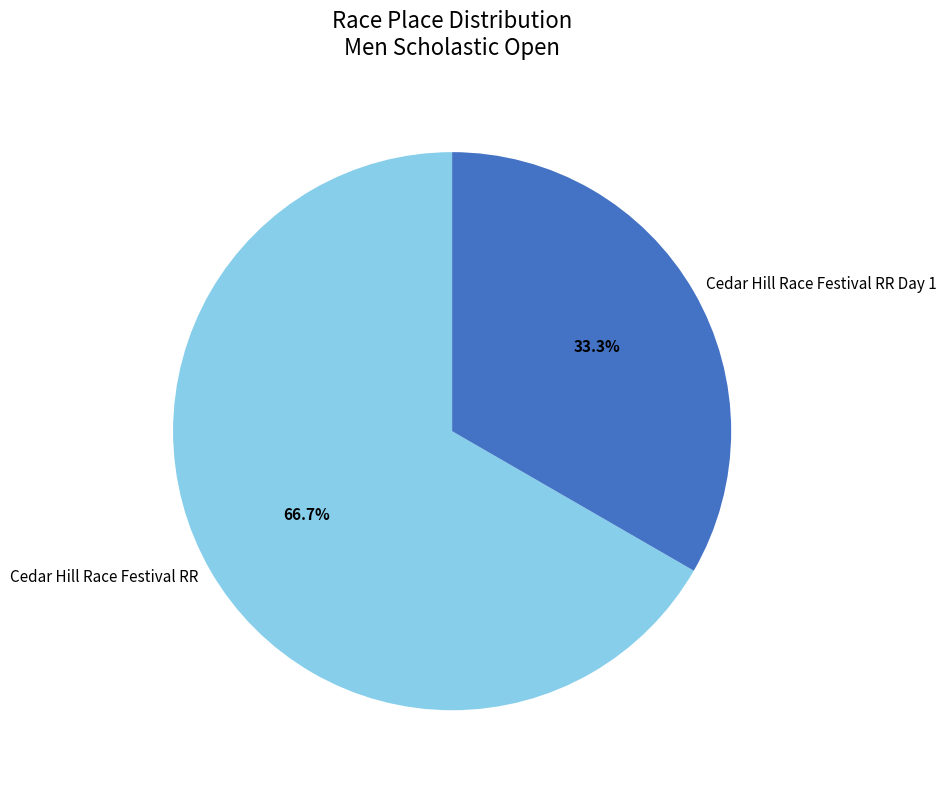

What is the smallest slice in the pie chart?

Cedar Hill Race Festival RR Day 1